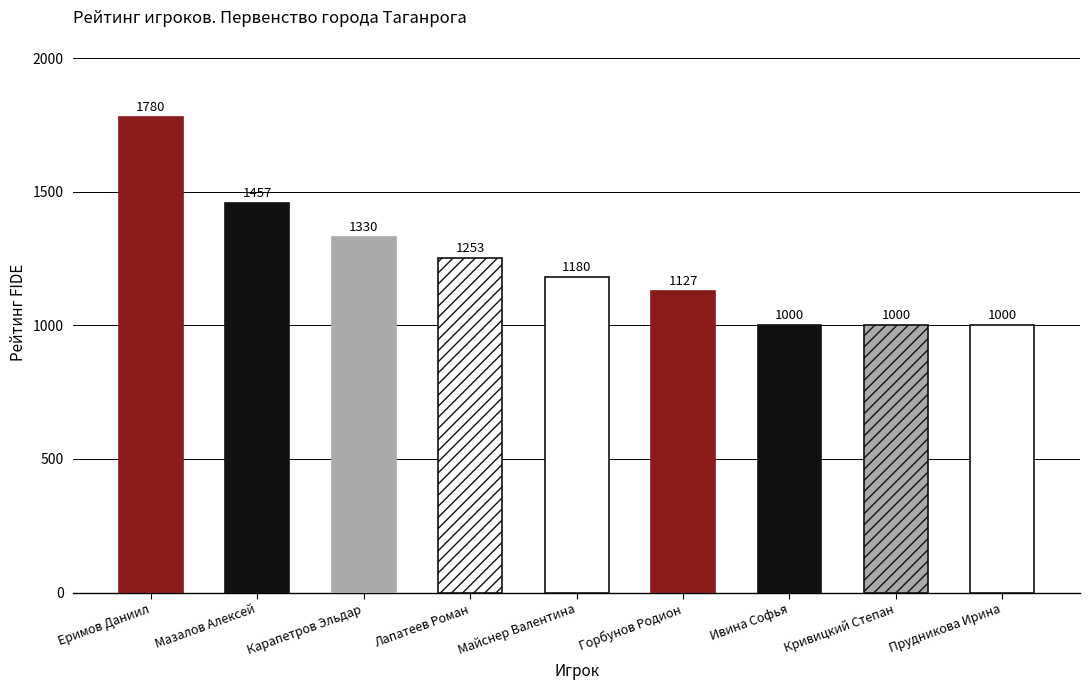

Which label corresponds to the largest value in the chart?

Еримов Даниил